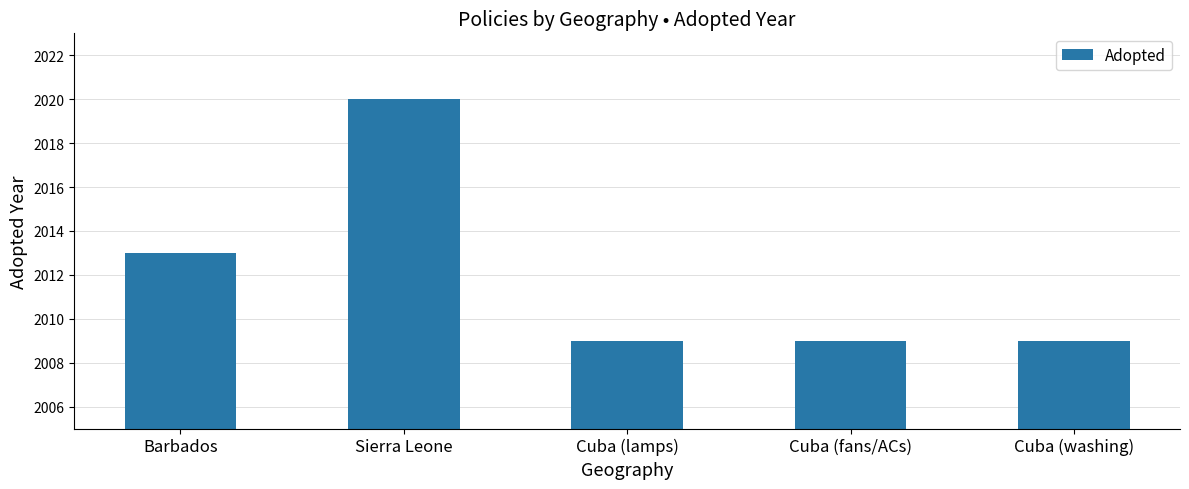

What is the minimum value shown in the chart?

2009